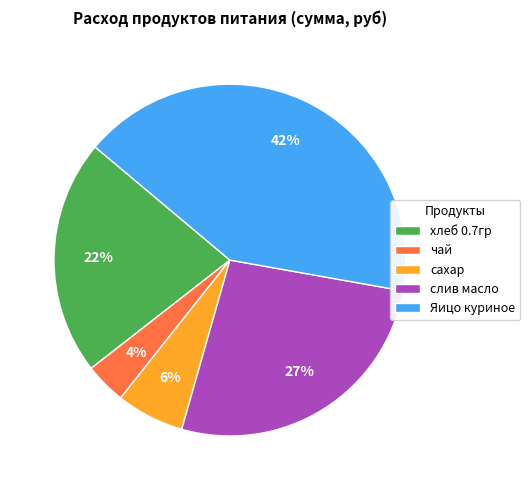

To the nearest percent, what portion does Яицо куриное represent?

42%